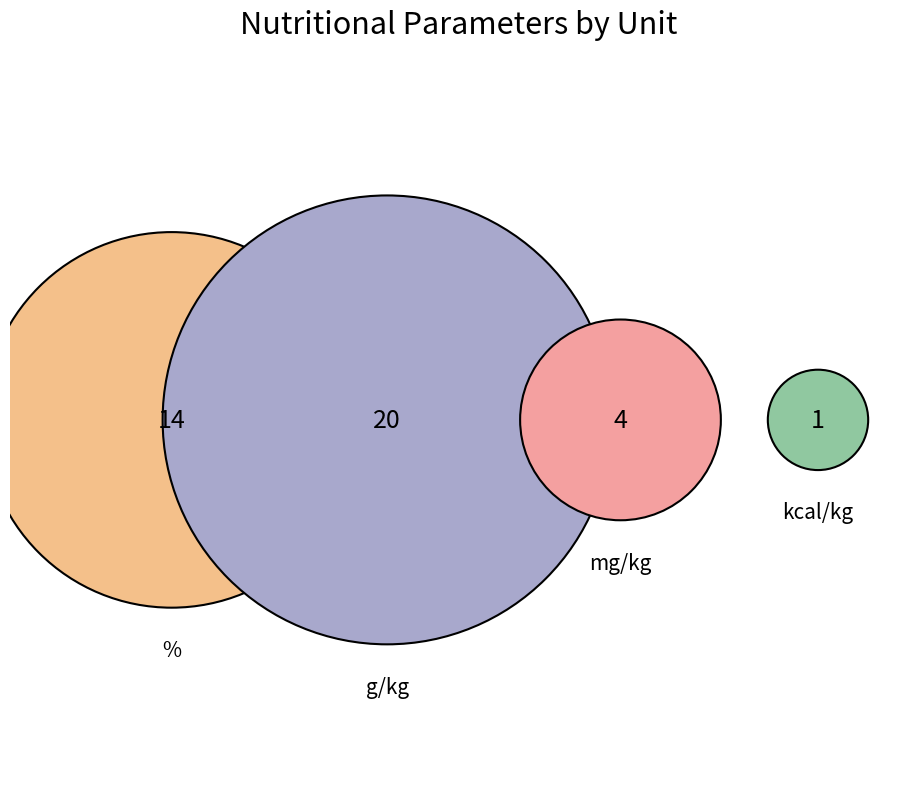

To the nearest percent, what is the combined percentage of kcal/kg and %?

38%